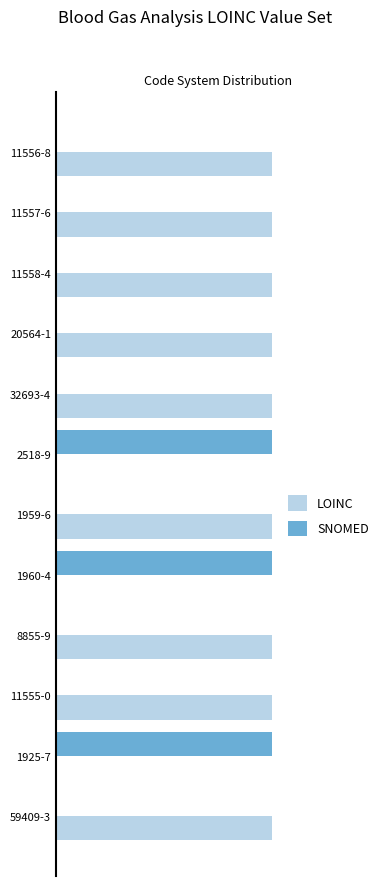

What are all the series names shown in the legend?

LOINC, SNOMED